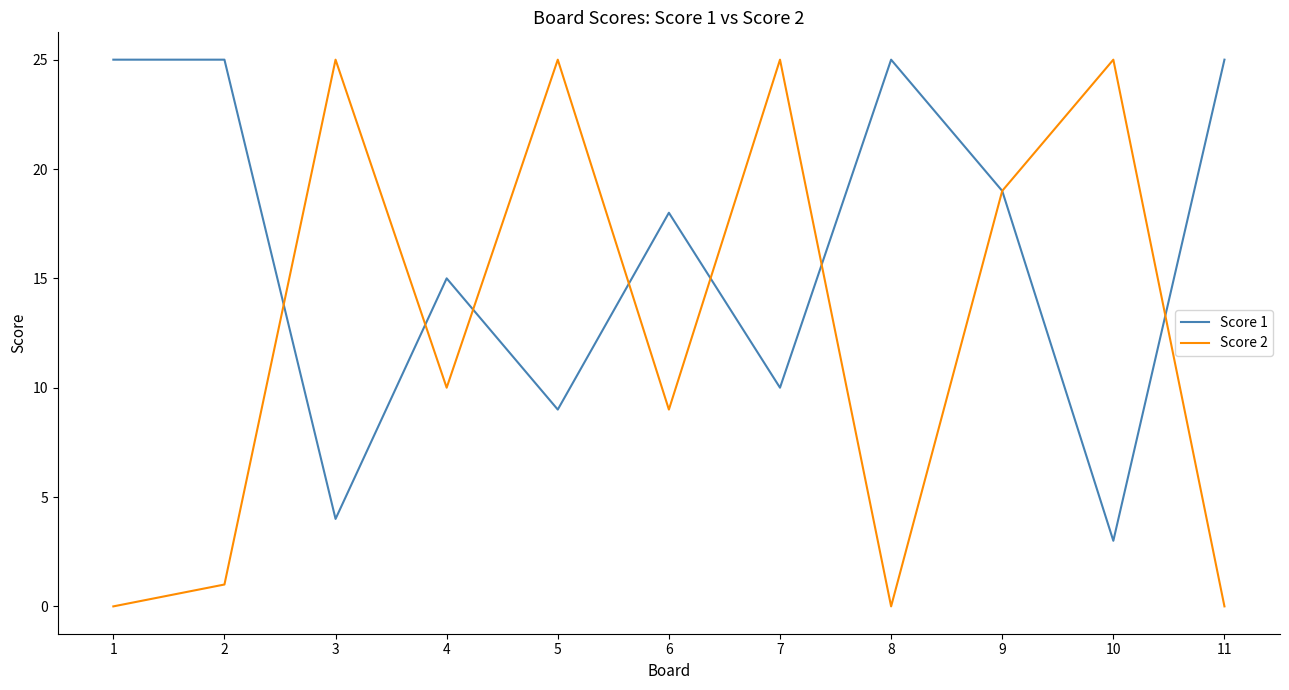

Between which two adjacent categories do Score 1 and Score 2 first intersect?

2 and 3